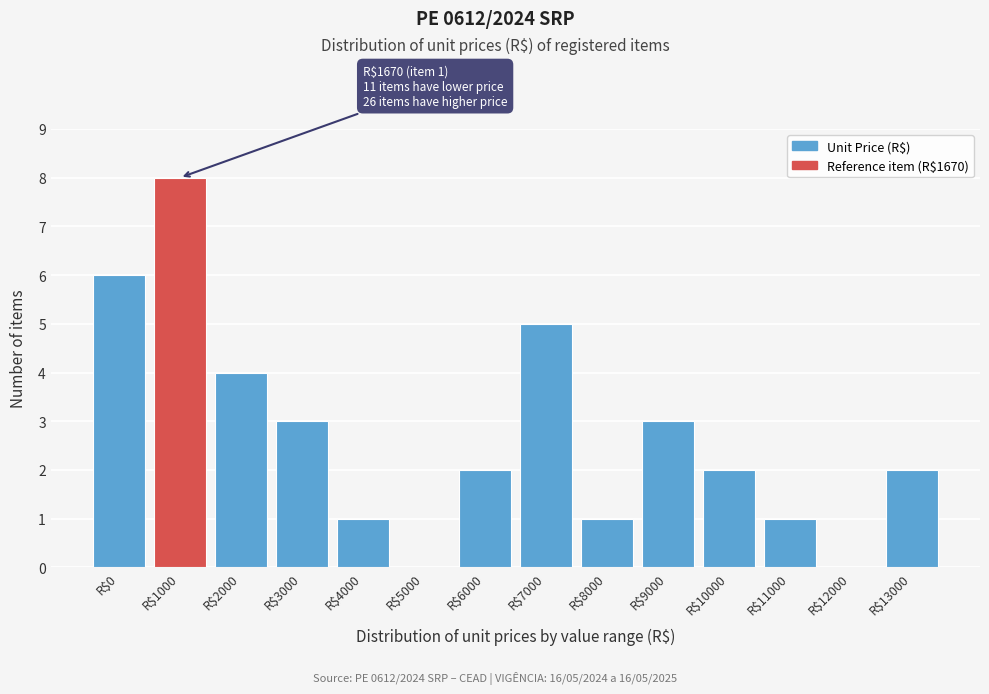

The chart shows a value of 1 at R$13000. True or false?

False